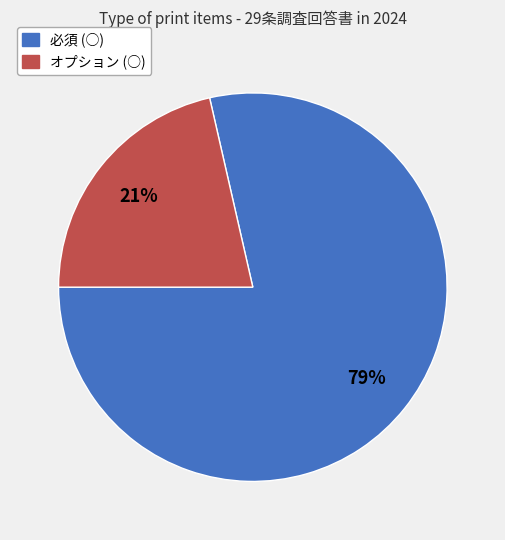

Does 必須 (○) account for over 50% of the chart?

Yes